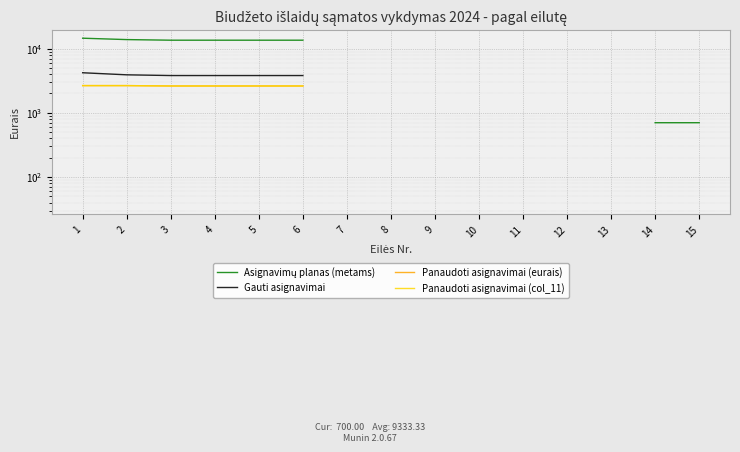

What is the smallest value displayed?

35.7